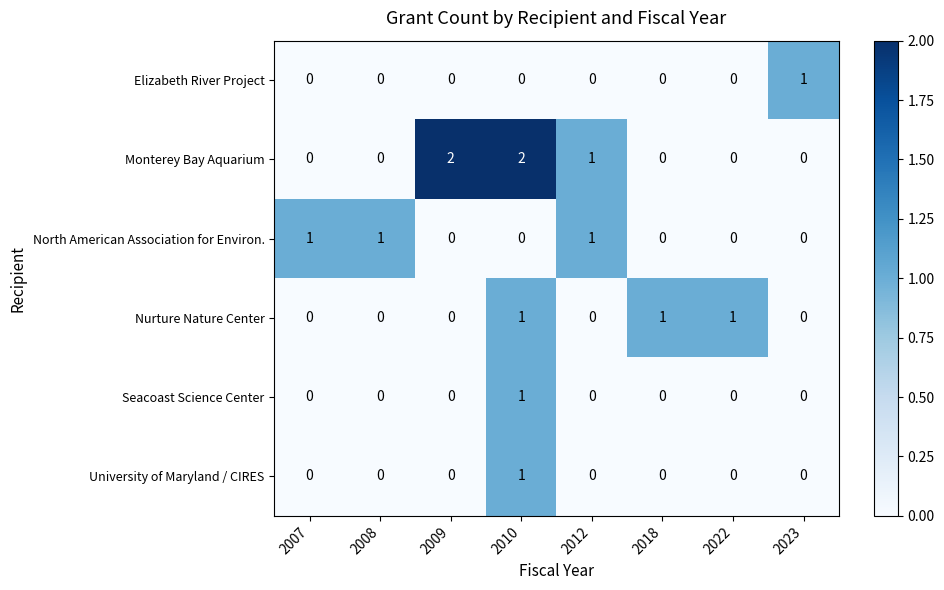

Which series changed the most between 2009 and 2023?

Monterey Bay Aquarium